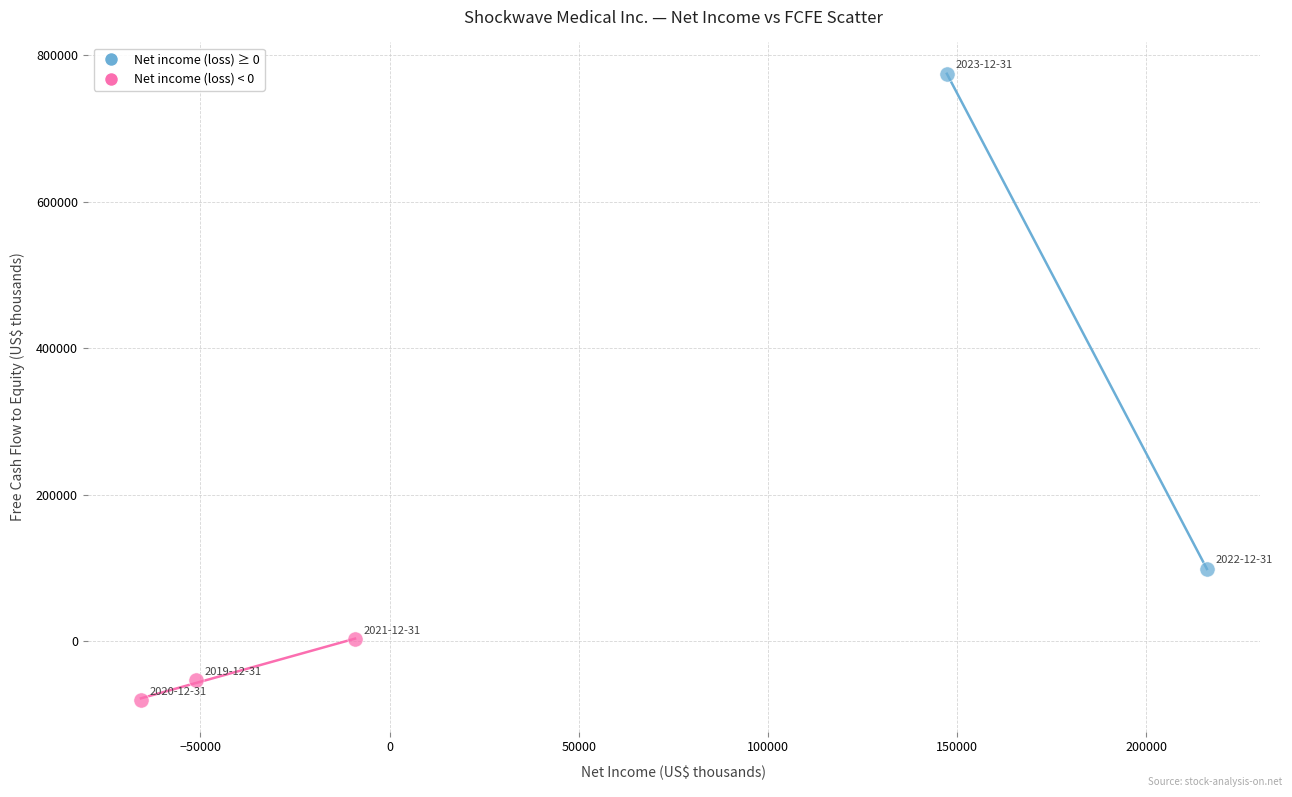

What are all the series names shown in the legend?

Net income (loss) ≥ 0, Net income (loss) < 0